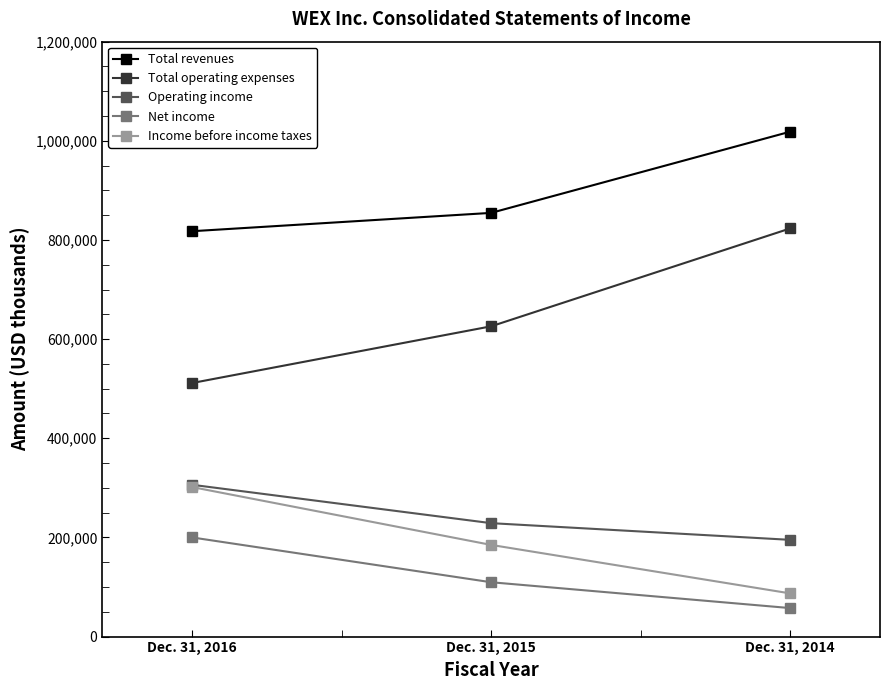

Reading left to right, extract all data points from this chart.

Total revenues: Dec. 31, 2016=817647	Dec. 31, 2015=854637	Dec. 31, 2014=1018460
Total operating expenses: Dec. 31, 2016=511409	Dec. 31, 2015=625844	Dec. 31, 2014=823332
Operating income: Dec. 31, 2016=306238	Dec. 31, 2015=228793	Dec. 31, 2014=195128
Net income: Dec. 31, 2016=200018	Dec. 31, 2015=109612	Dec. 31, 2014=57476
Income before income taxes: Dec. 31, 2016=301639	Dec. 31, 2015=184908	Dec. 31, 2014=87101